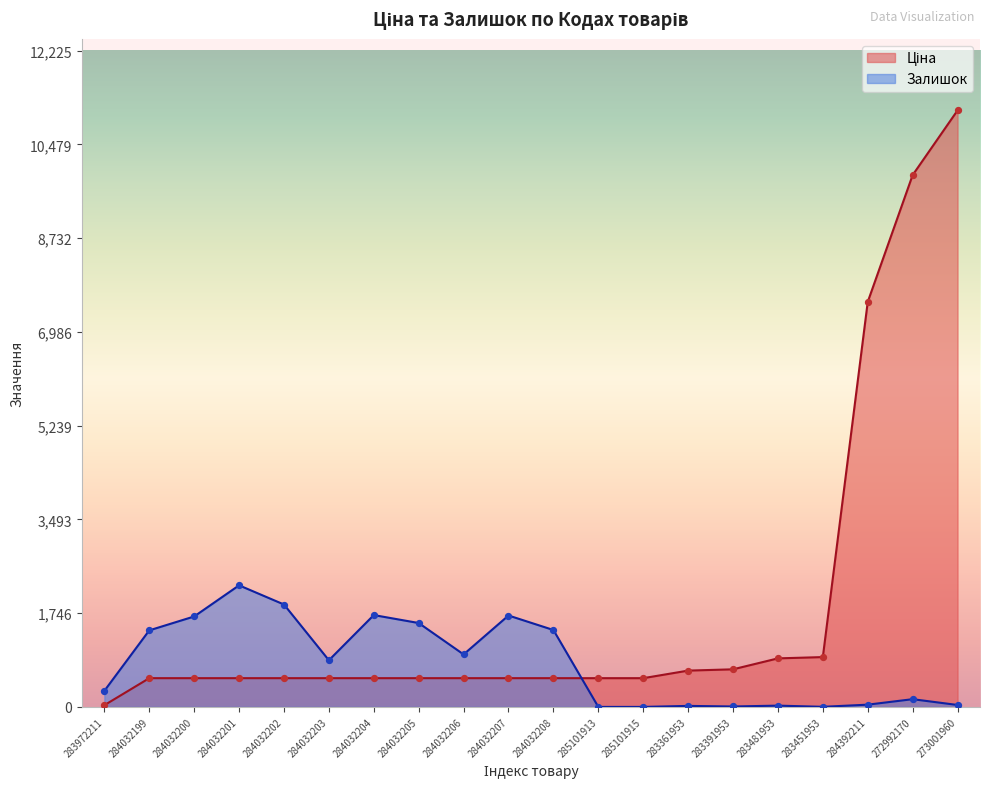

Which series has the largest total across all categories?

Ціна